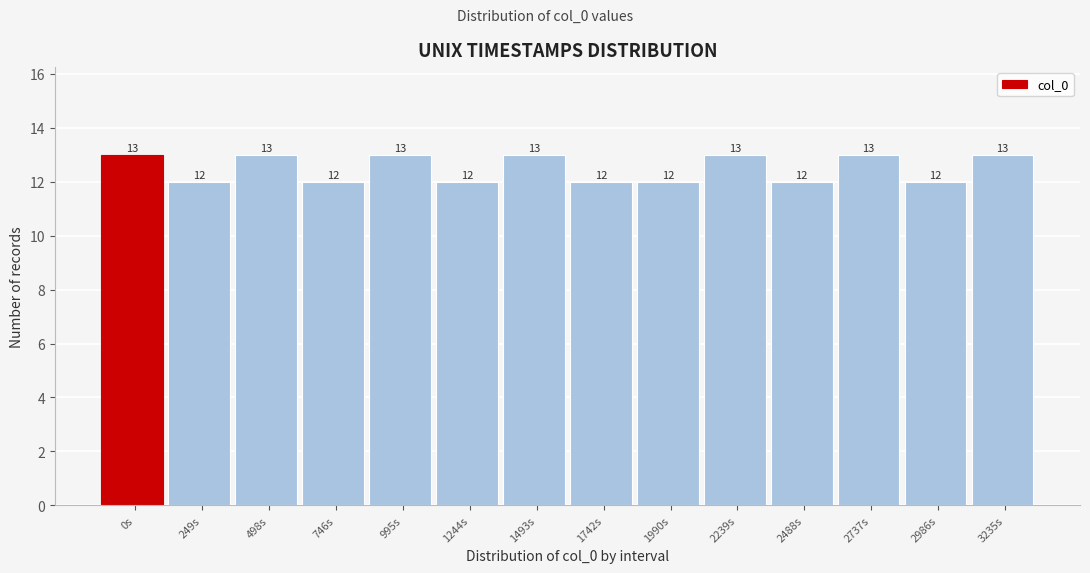

Reading right to left, what are all the values shown in this chart?

3235s=13	2986s=12	2737s=13	2488s=12	2239s=13	1990s=12	1742s=12	1493s=13	1244s=12	995s=13	746s=12	498s=13	249s=12	0s=13